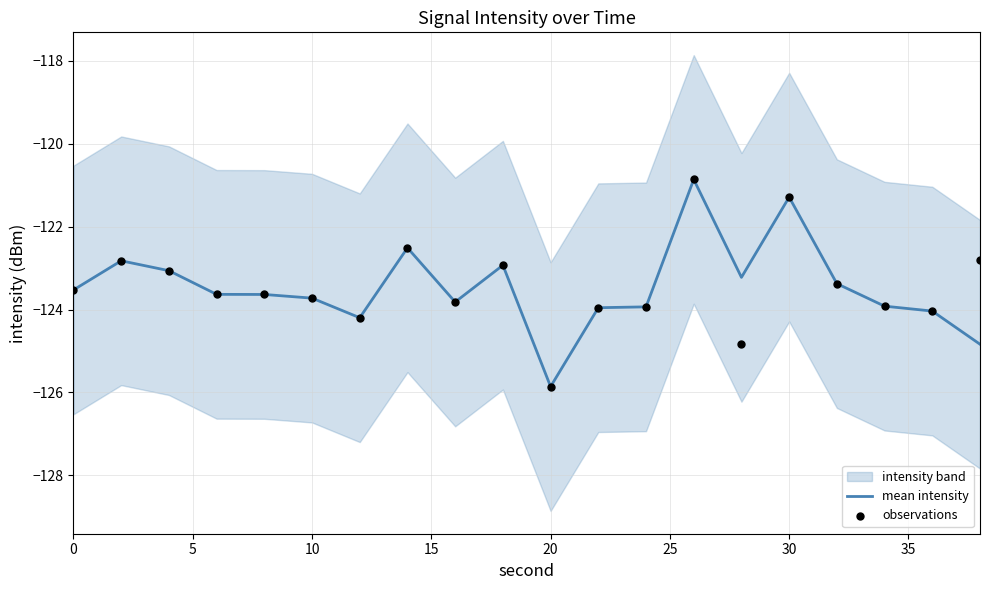

At how many categories does at least one series exceed -125?

20